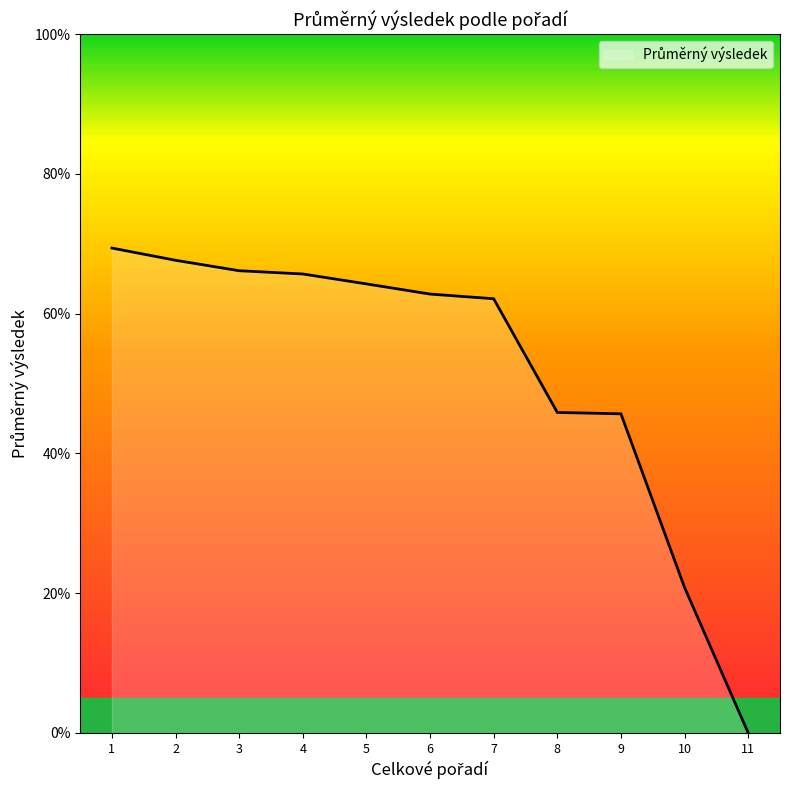

What is the change in value from 6 to 7?

-0.7